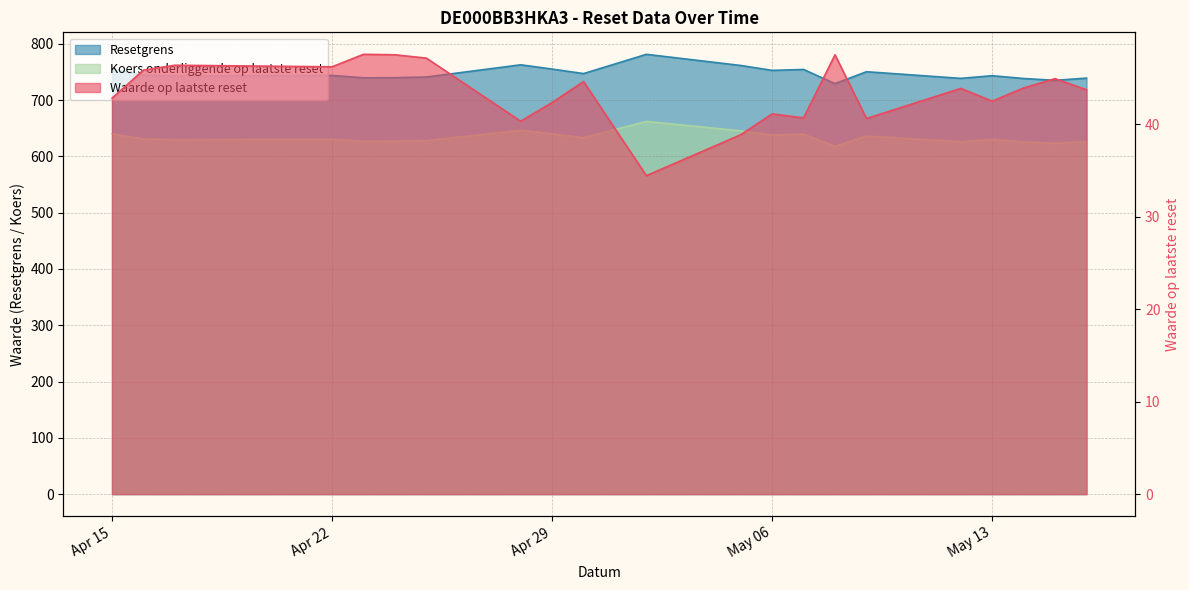

What is the average value of the Koers onderliggende op laatste reset series?

633.5